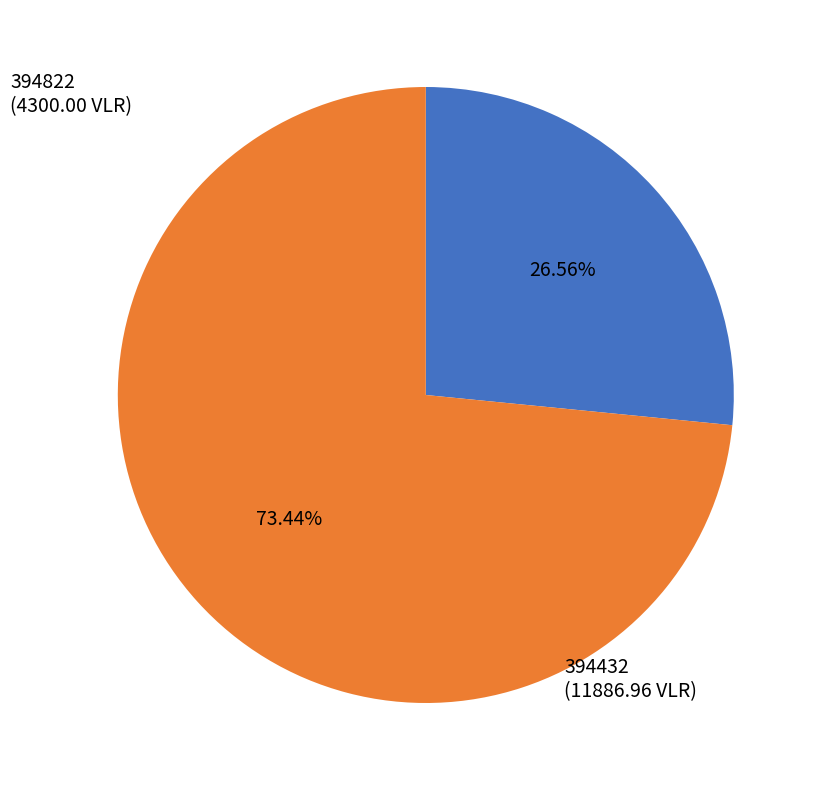

To the nearest percent, what portion does 394822 represent?

27%